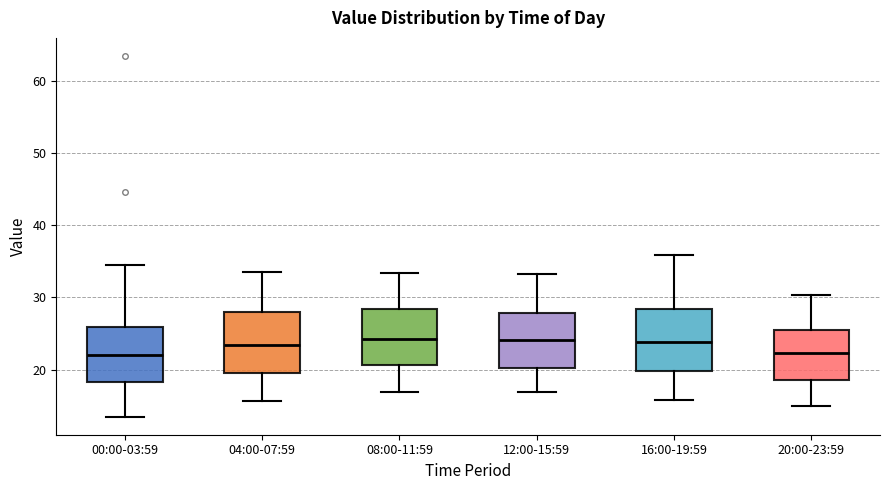

Where does the upper whisker of the box for 16:00-19:59 end on the y-axis? The values are not printed on the chart, so give them approximately, as read against the axis.

36